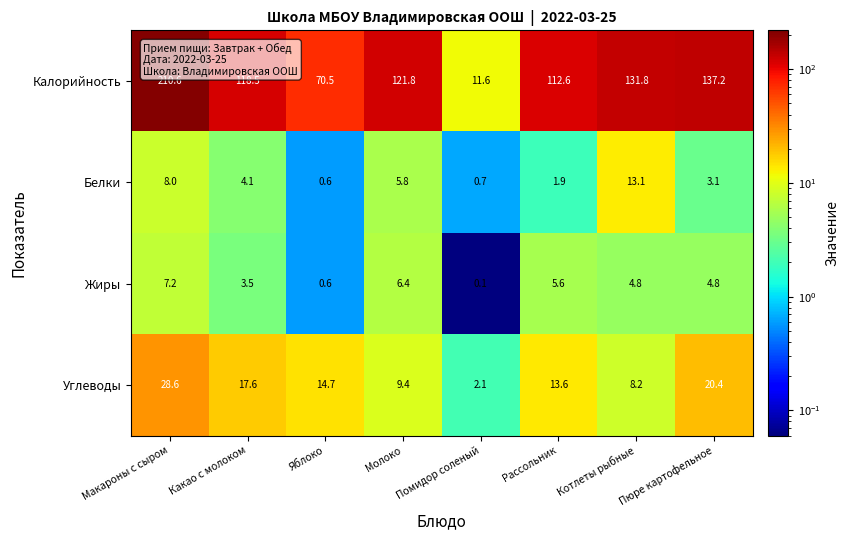

Is it true that Жиры equals 4.8 at Пюре картофельное?

True